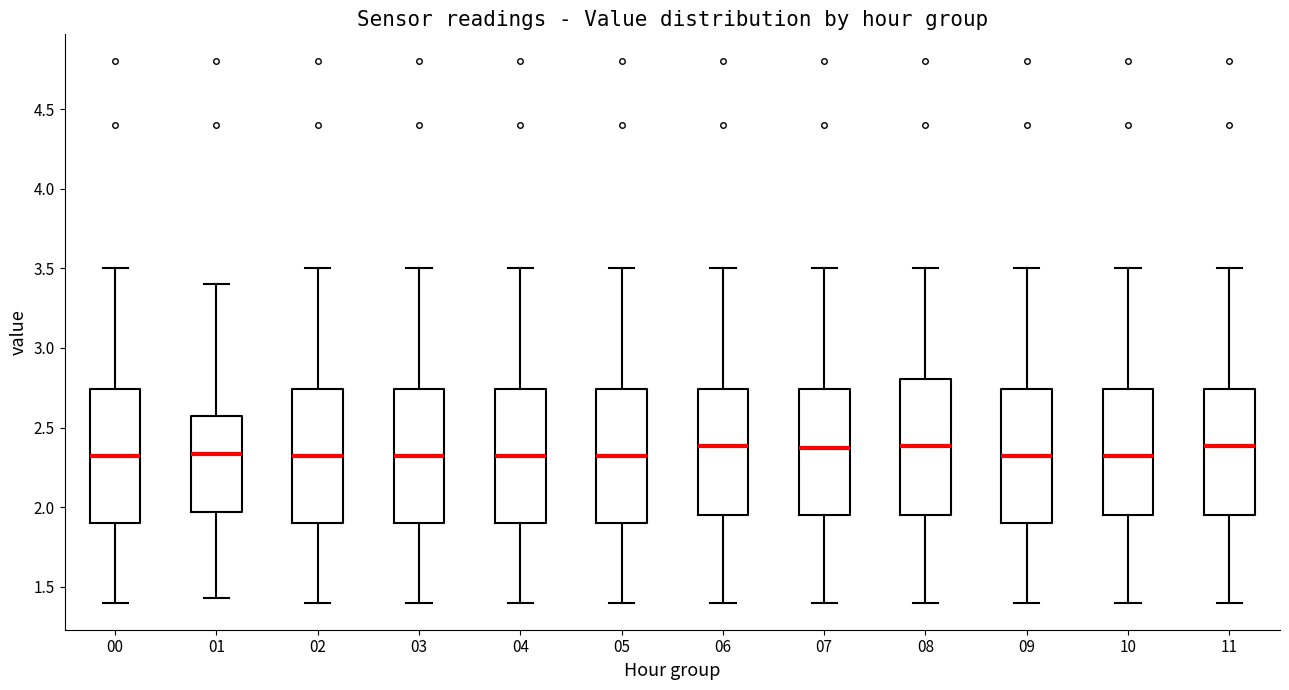

Where does the lower whisker of the box at x = 03 end on the y-axis? The values are not printed on the chart, so give them approximately, as read against the axis.

1.40